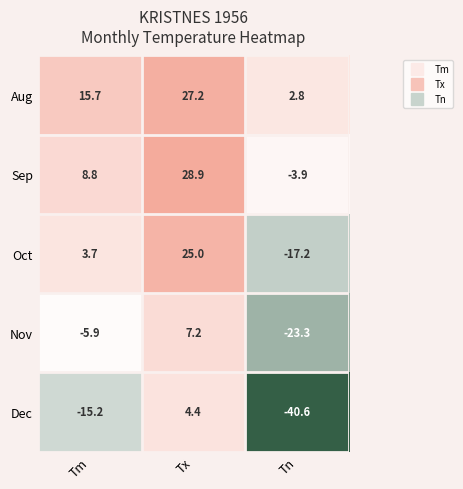

Read the Oct value at Tm.

3.7